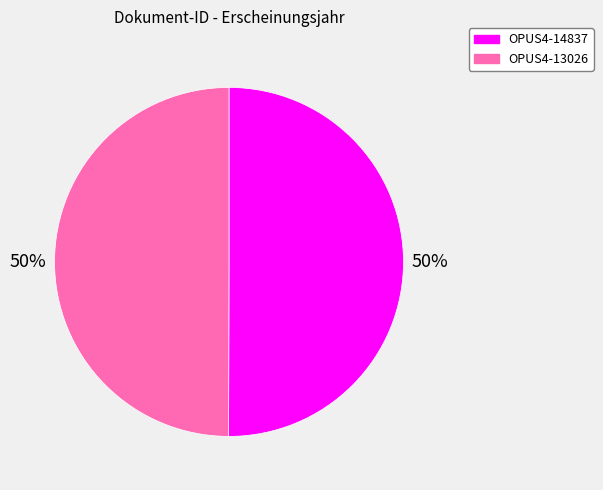

To the nearest percent, what is the combined percentage of OPUS4-14837 and OPUS4-13026?

100%